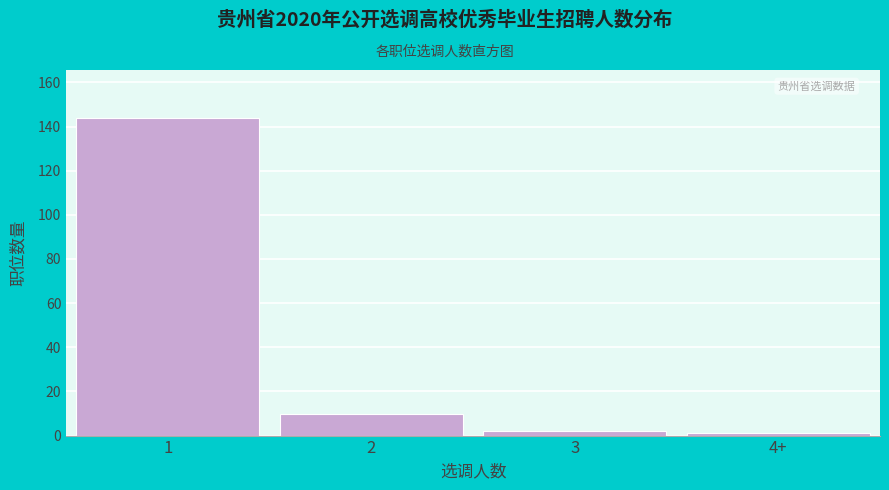

Reading left to right, what are all the values shown in this chart?

144	10	2	1